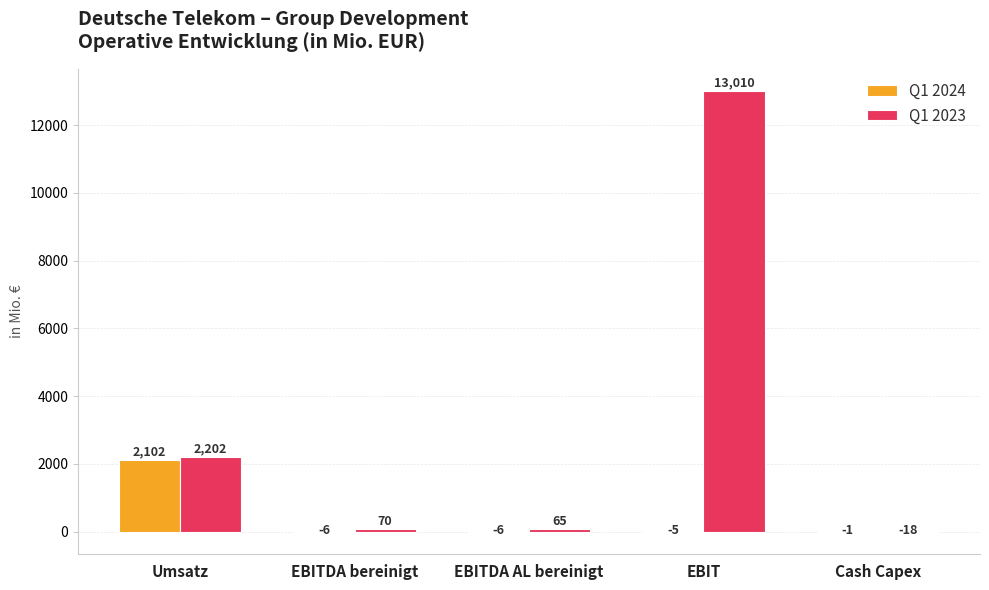

Read the Q1 2024 value at EBITDA AL bereinigt.

-6